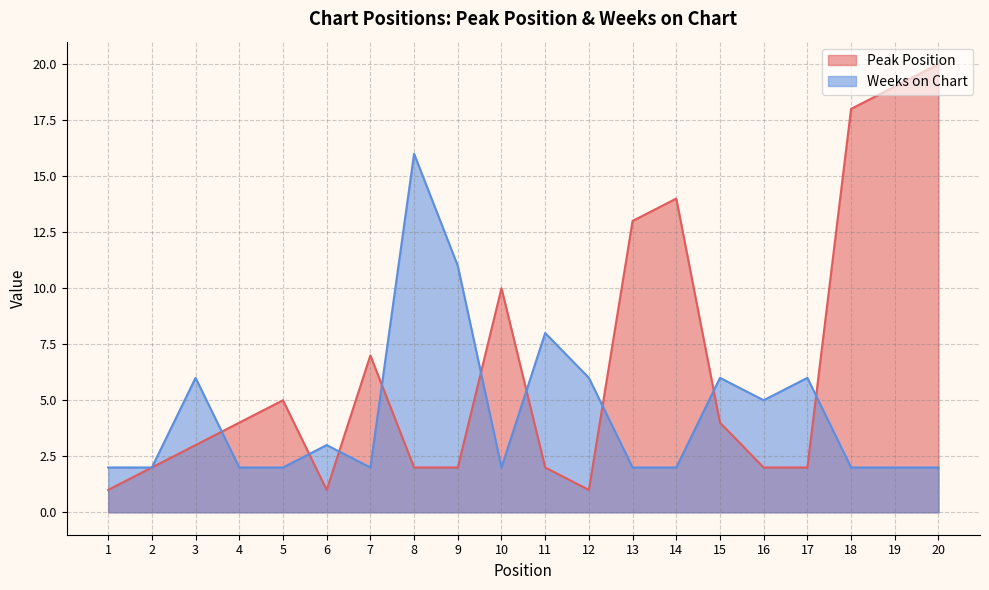

What is the spread (max minus min) of values at 10?

8